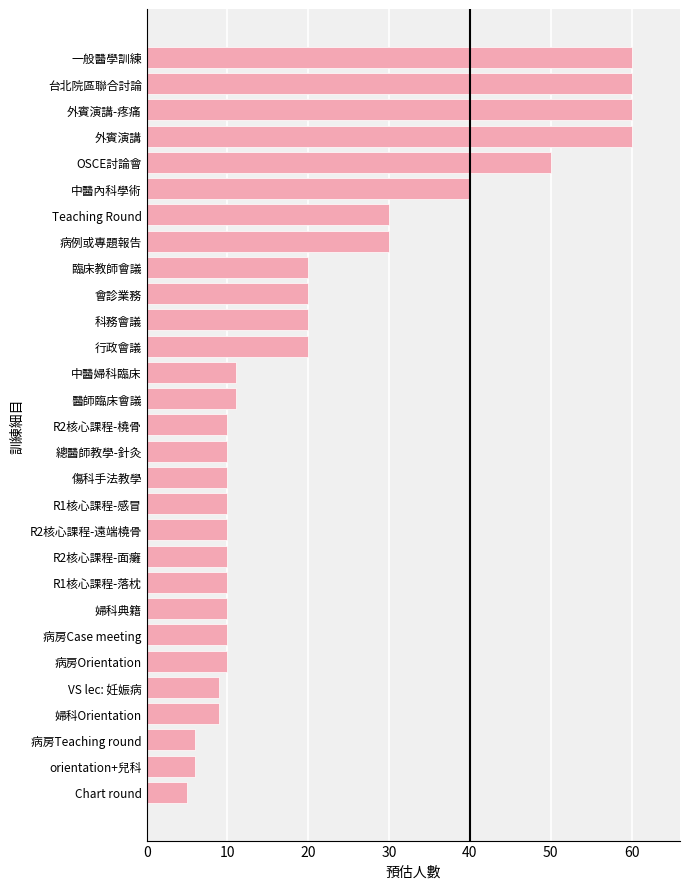

Is it true that the value at 行政會議 is 20?

True